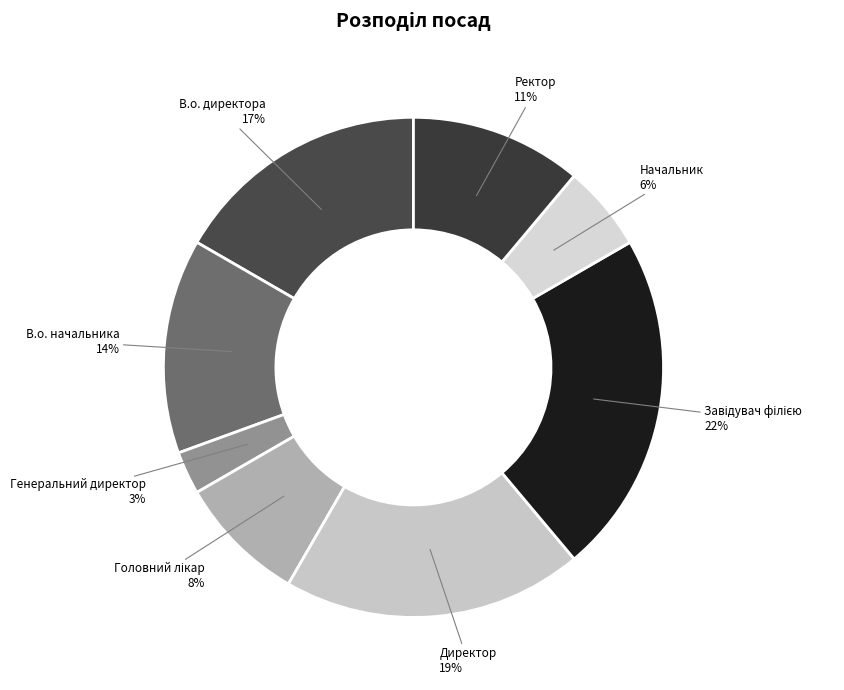

Which has a higher value, Ректор or Директор?

Директор